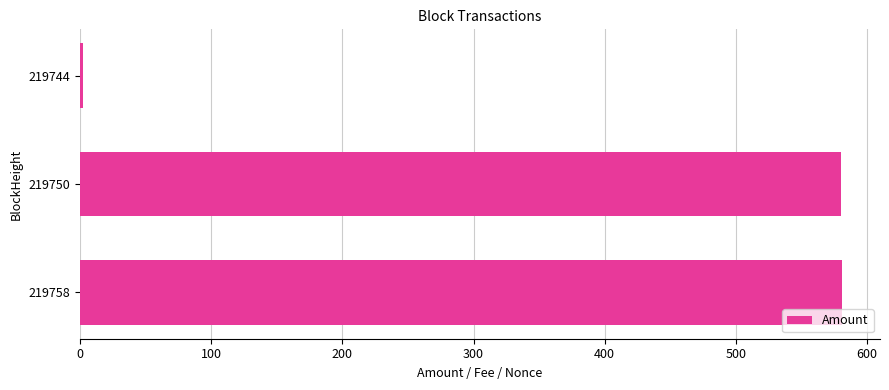

The value at 219758 is 580.9. True or false?

True